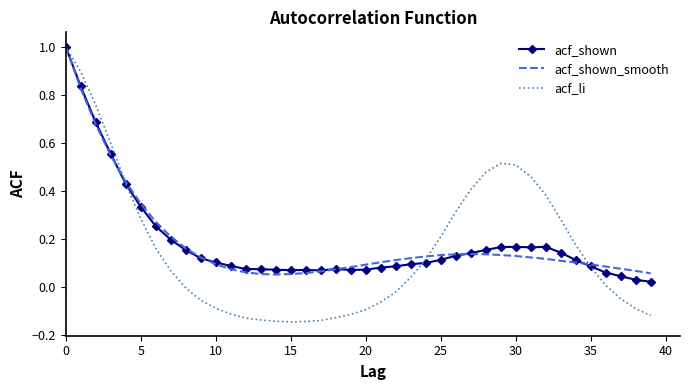

Which series has the widest spread of values?

acf_li